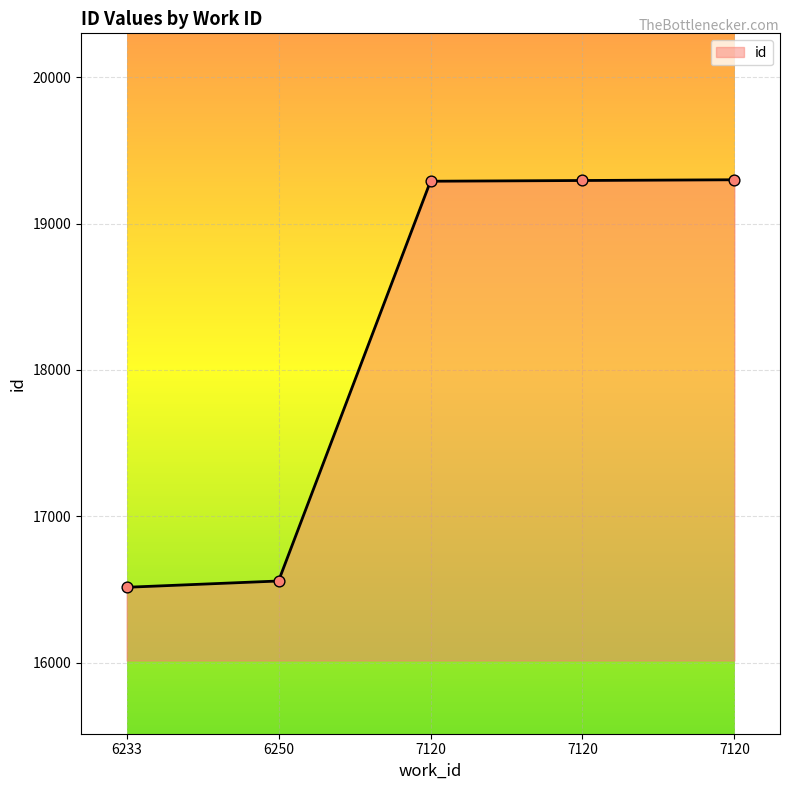

What is the change in value from 7120 to 7120?

+5